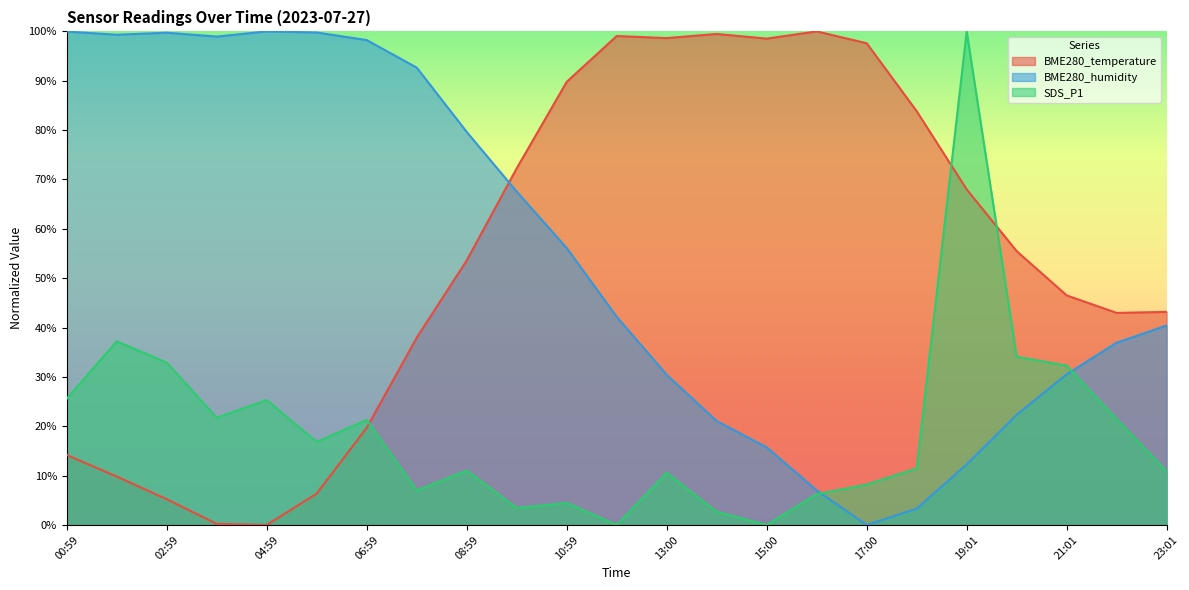

At which label does BME280_humidity reach its minimum?

17:00